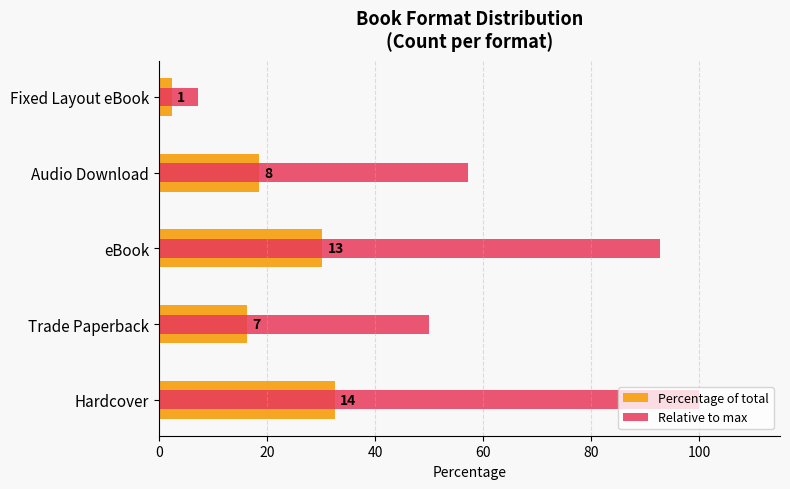

Reading left to right, transcribe all the data shown in this chart.

Percentage of total: 32.6	16.3	30.2	18.6	2.3
Relative to max: 100.0	50.0	92.9	57.1	7.1